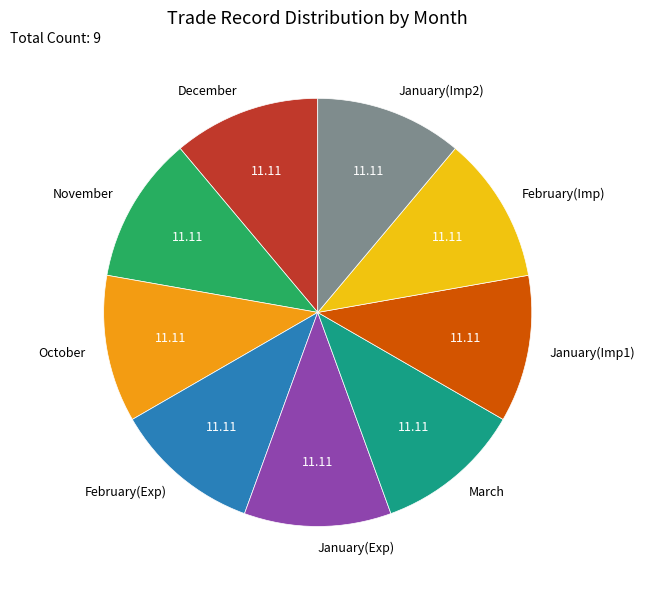

Does any single category account for the majority?

No